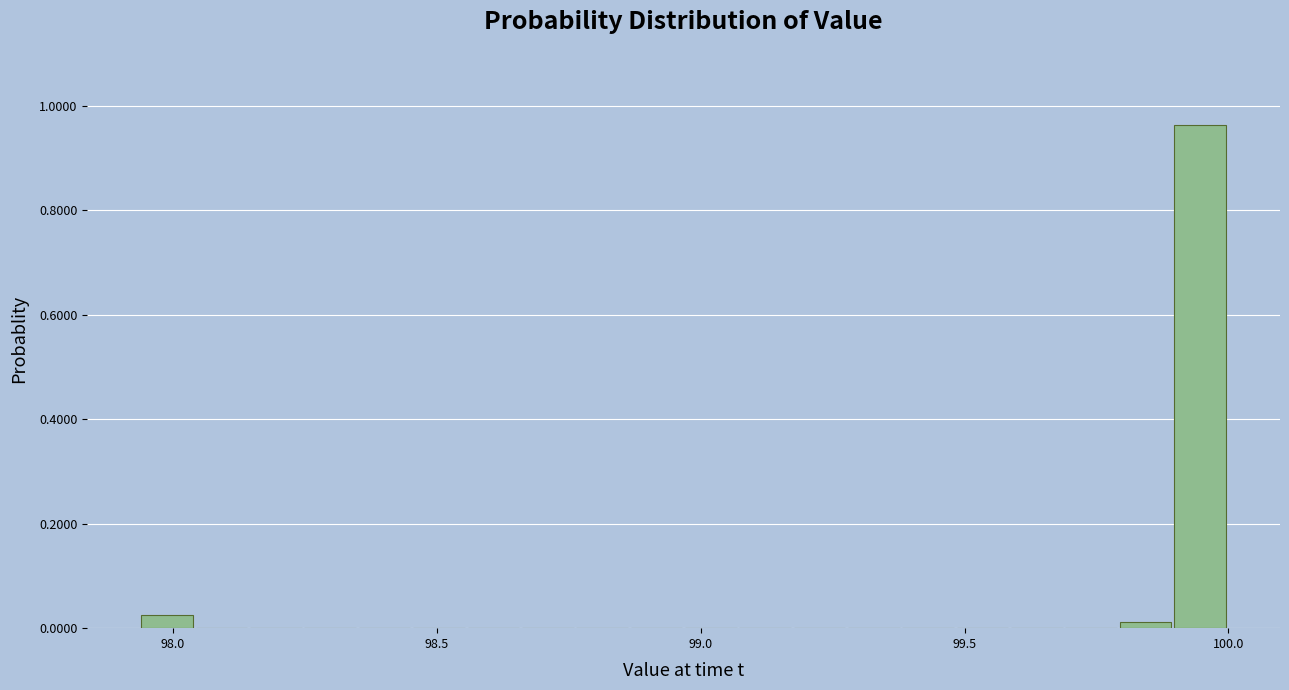

Read against the x-axis, roughly where is the centre of the tallest bar?

99.95